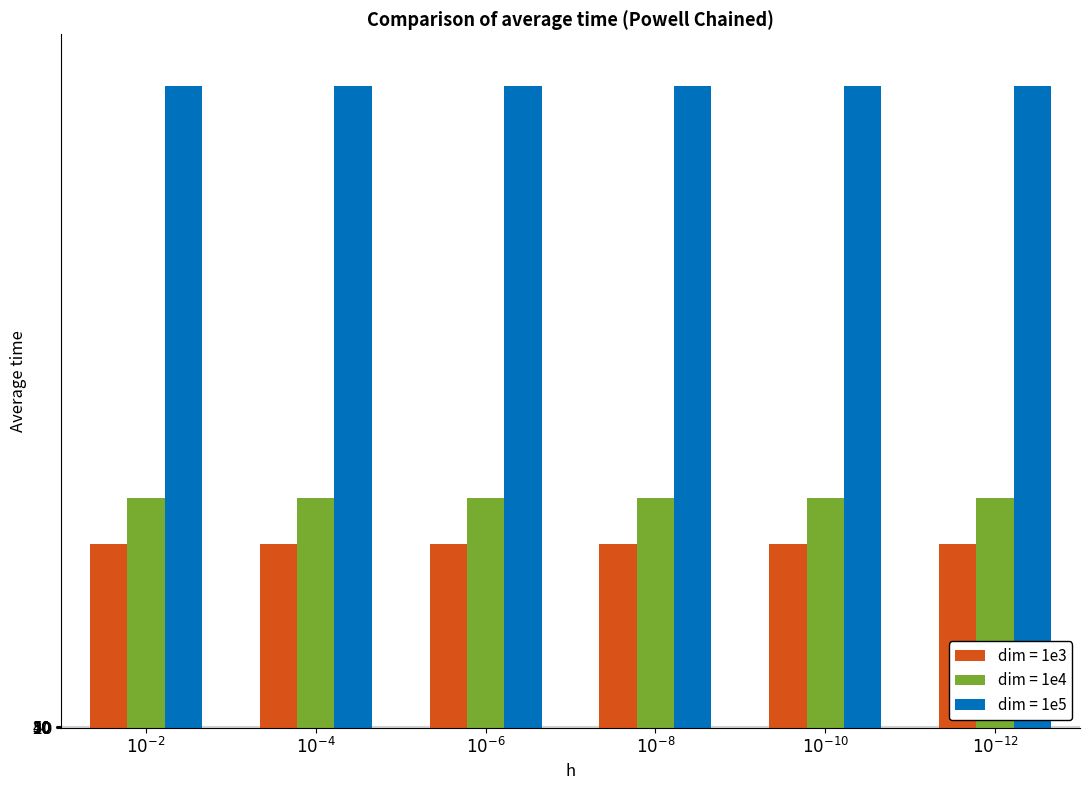

Rank the series by their maximum value, from lowest to highest.

dim = 1e3, dim = 1e4, dim = 1e5